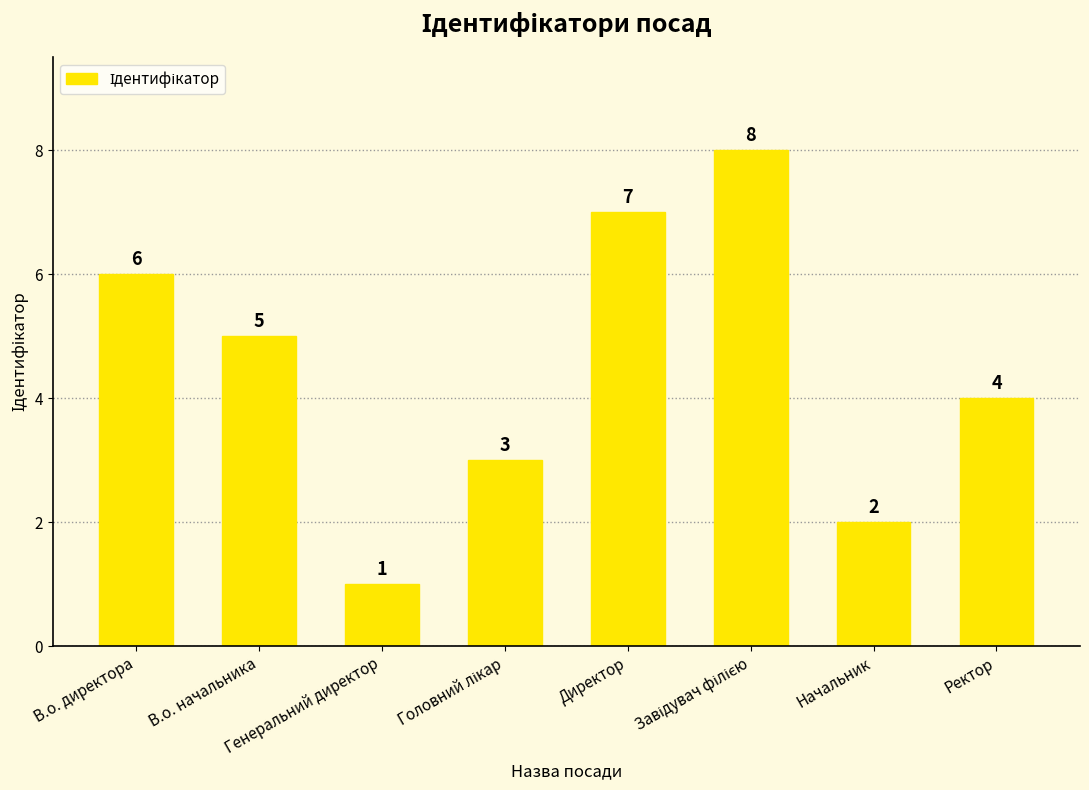

Where does the data first go above 5?

В.о. директора